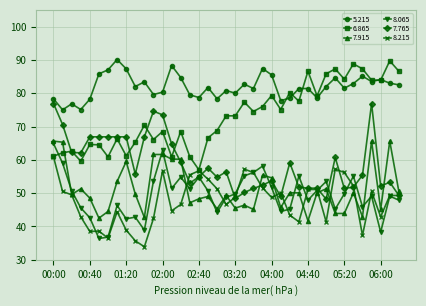

True or false: 8.065 and 5.215 cross at least once.

False